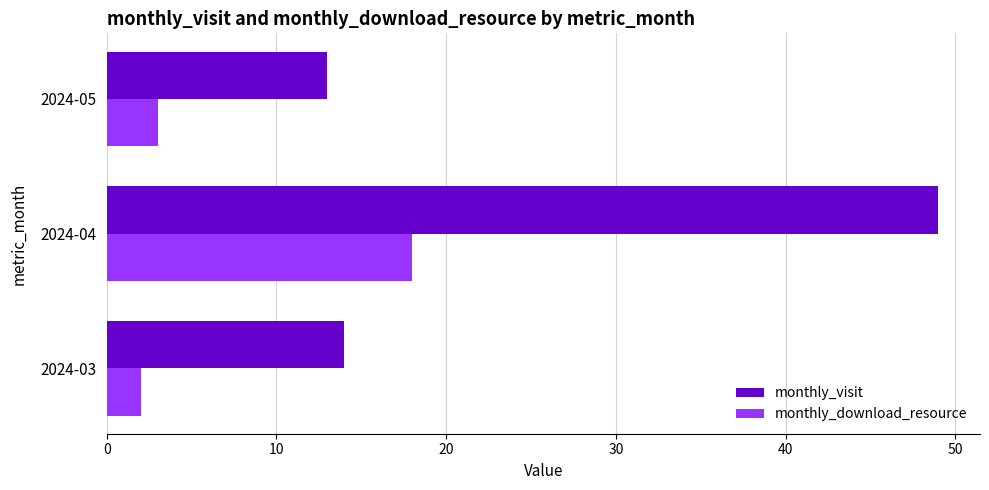

Where is monthly_visit nearest to the value 31?

2024-03